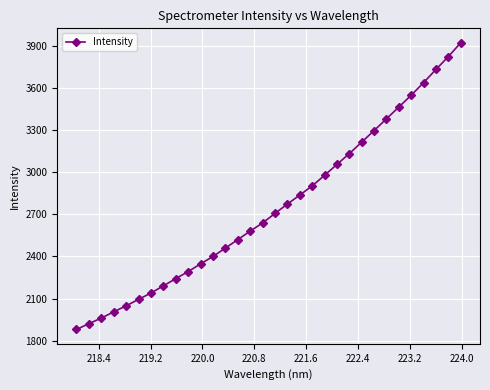

What is the value of the 17th point from the left?

2705.9